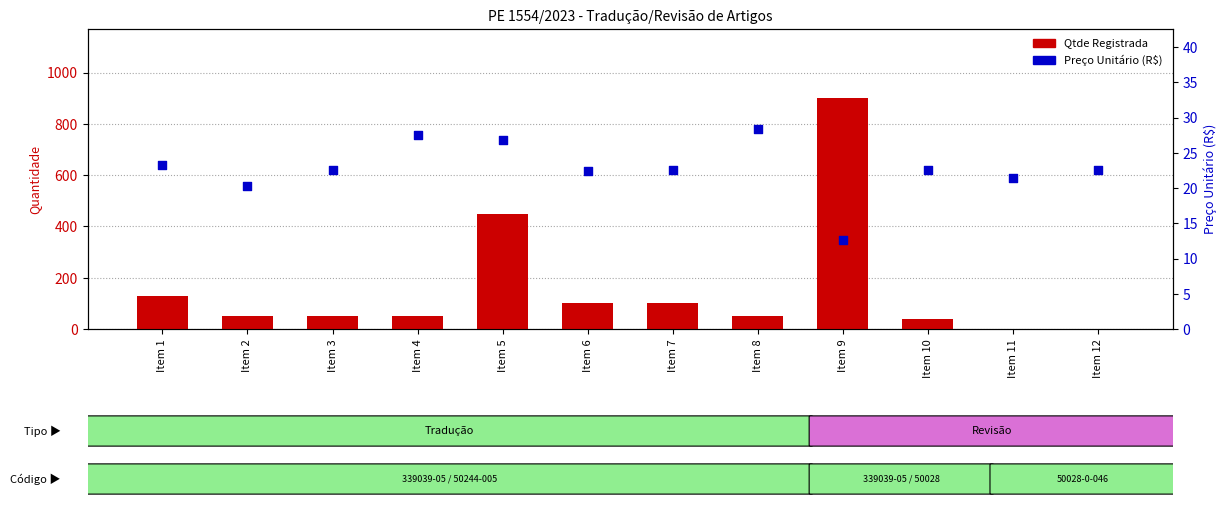

Is the value of Preço Unitário (R$) at Item 6 greater than the value of Qtde Registrada at Item 1?

No